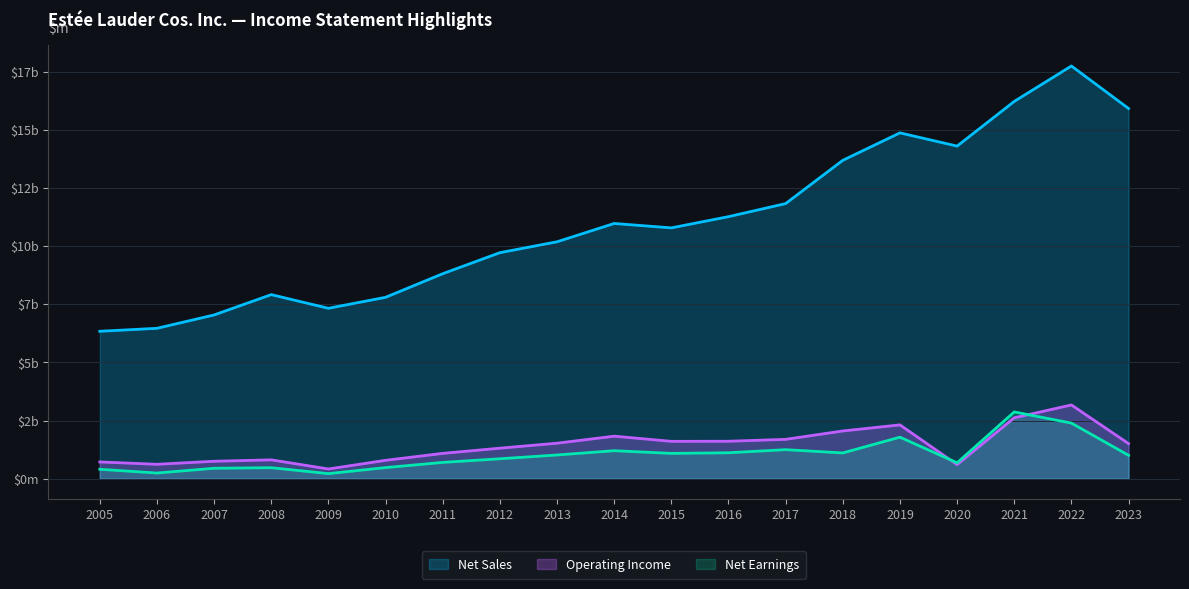

Rank the series by their maximum value, from highest to lowest.

Net Sales, Operating Income, Net Earnings